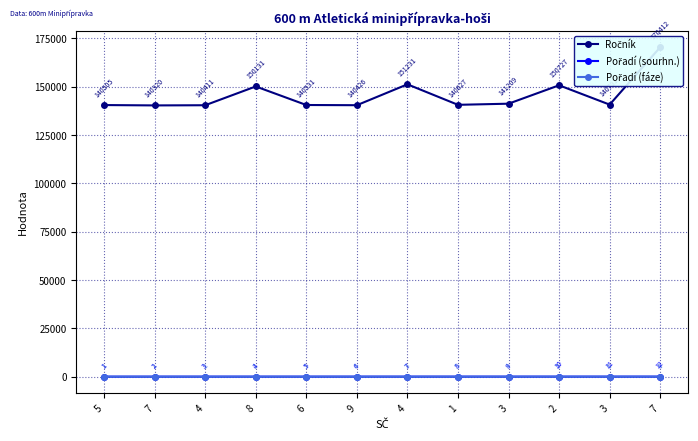

Between 5 and 8, which series saw the biggest shift?

Ročník